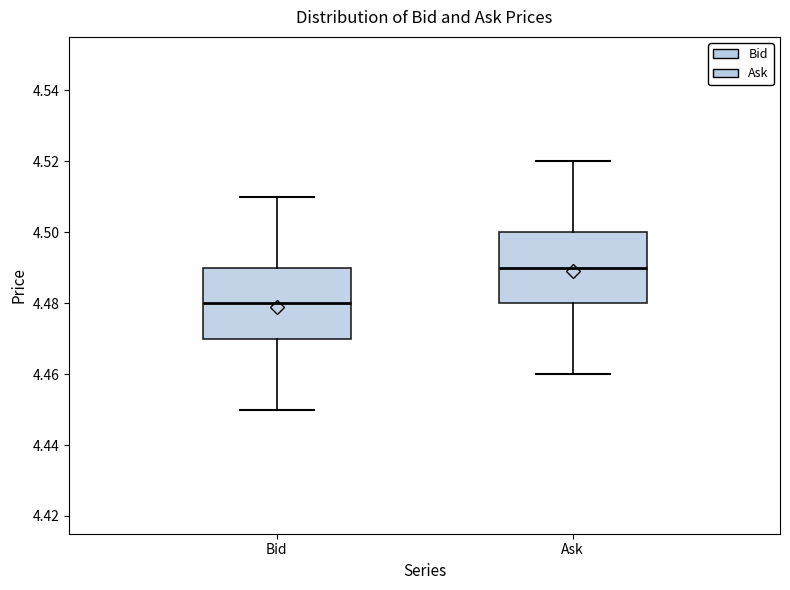

Where does the lower whisker of the box for Bid end on the y-axis? The values are not printed on the chart, so give them approximately, as read against the axis.

4.45